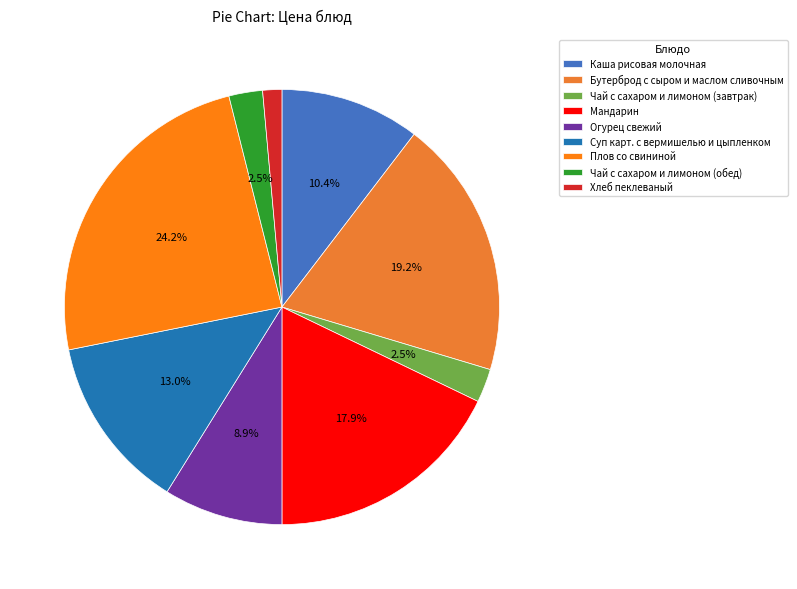

How many slices are in this pie chart?

9